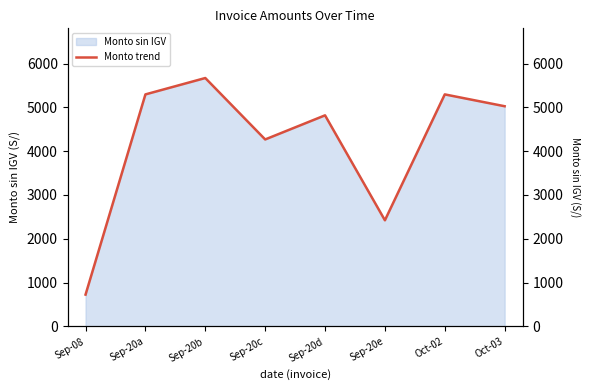

What is the difference between the maximum and minimum values?

4942.7